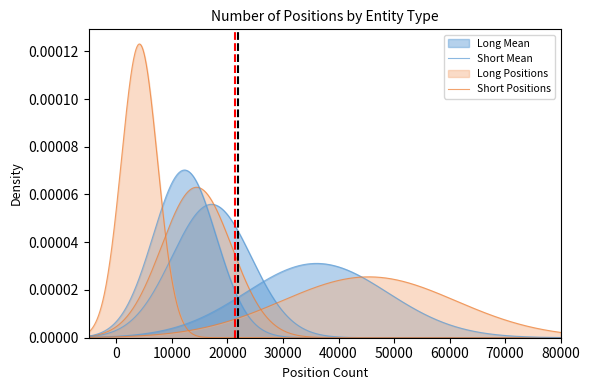

How many positive values does the Long Mean series have?

1